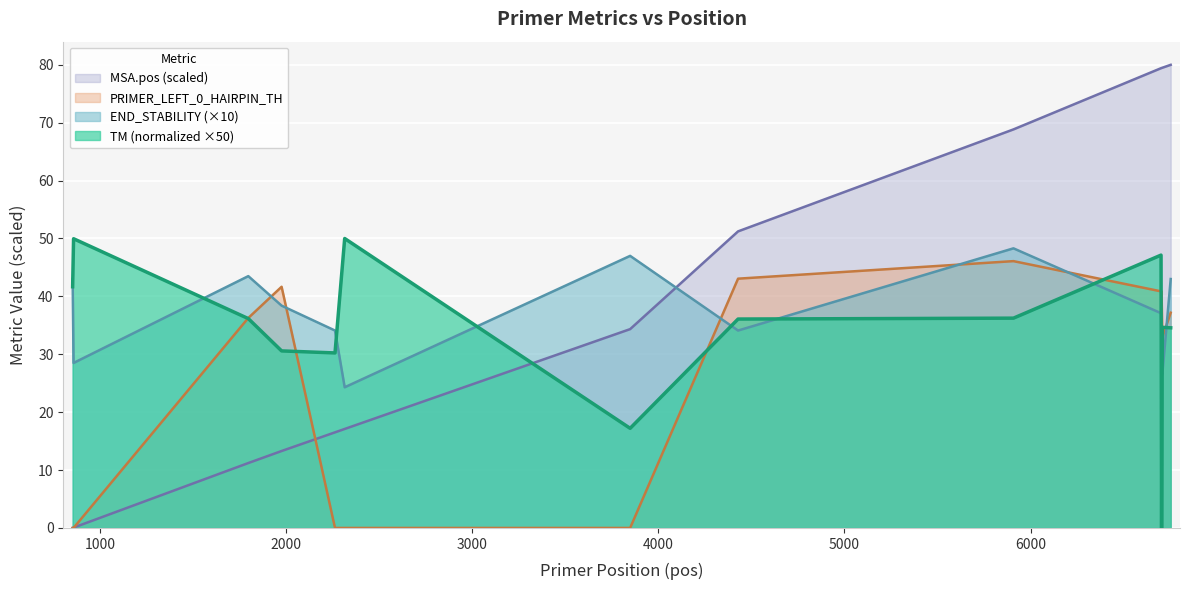

Which series has the largest range (max minus min)?

MSA.pos (scaled)